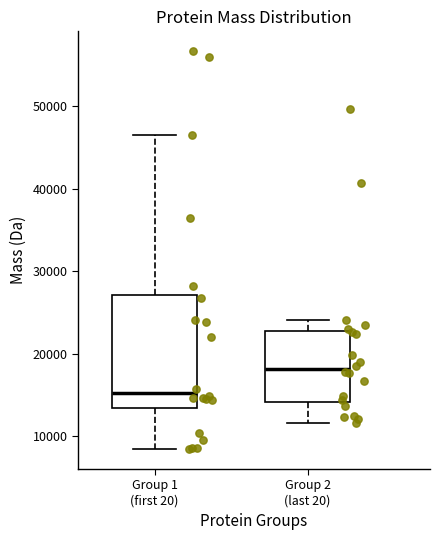

Comparing the boxes themselves (not the whiskers), which one is the tallest?

Group 1 (first 20)